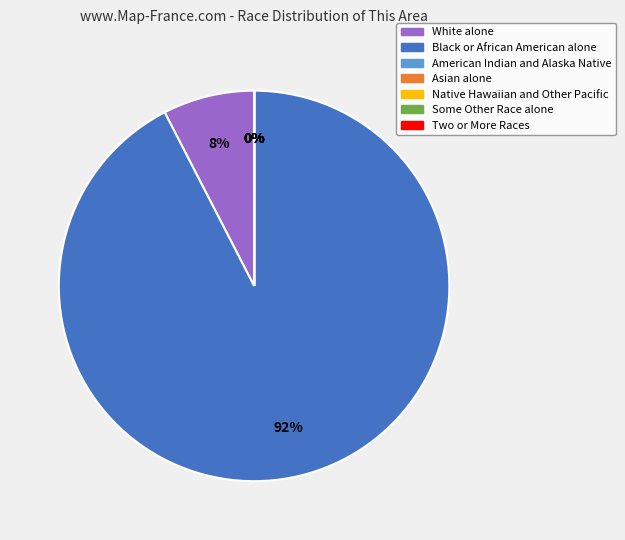

Is it true that White alone is 8% of the pie?

True